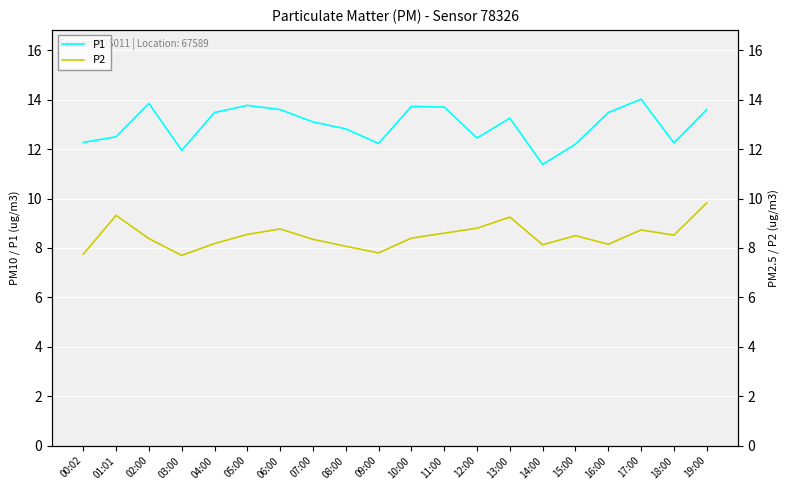

Which series has the largest total across all categories?

P1